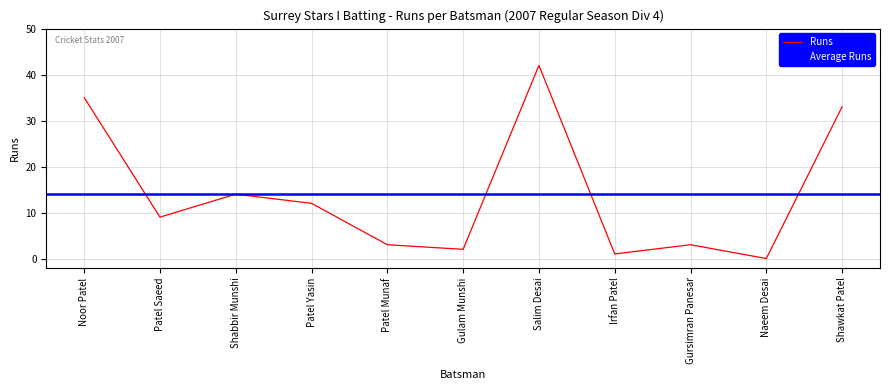

What is the difference between the maximum and minimum values?

42